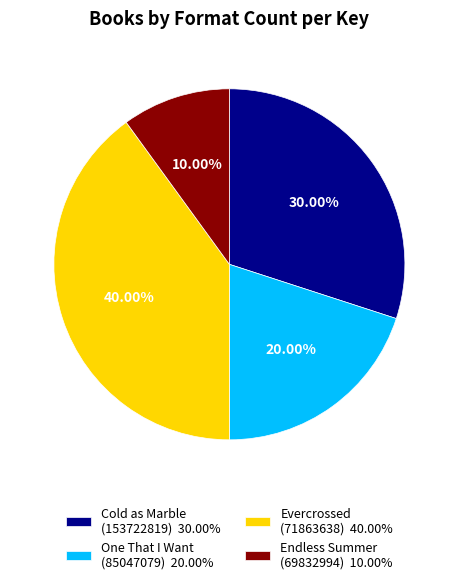

What is the smallest slice in the pie chart?

Endless Summer (69832994)